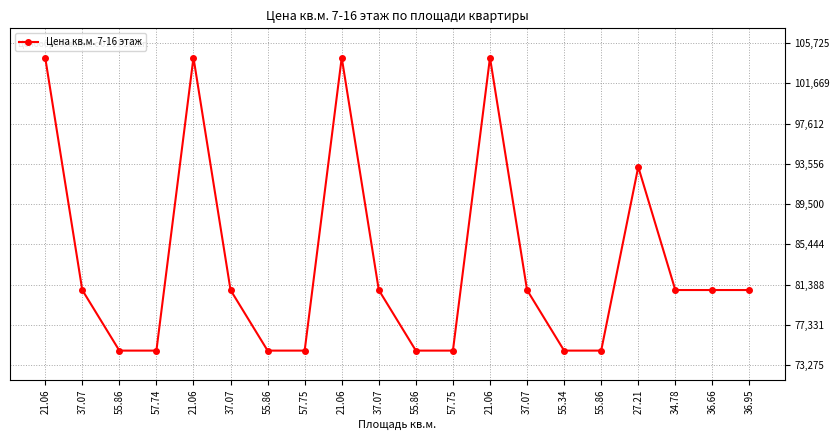

Does the chart have visible grid lines?

Yes